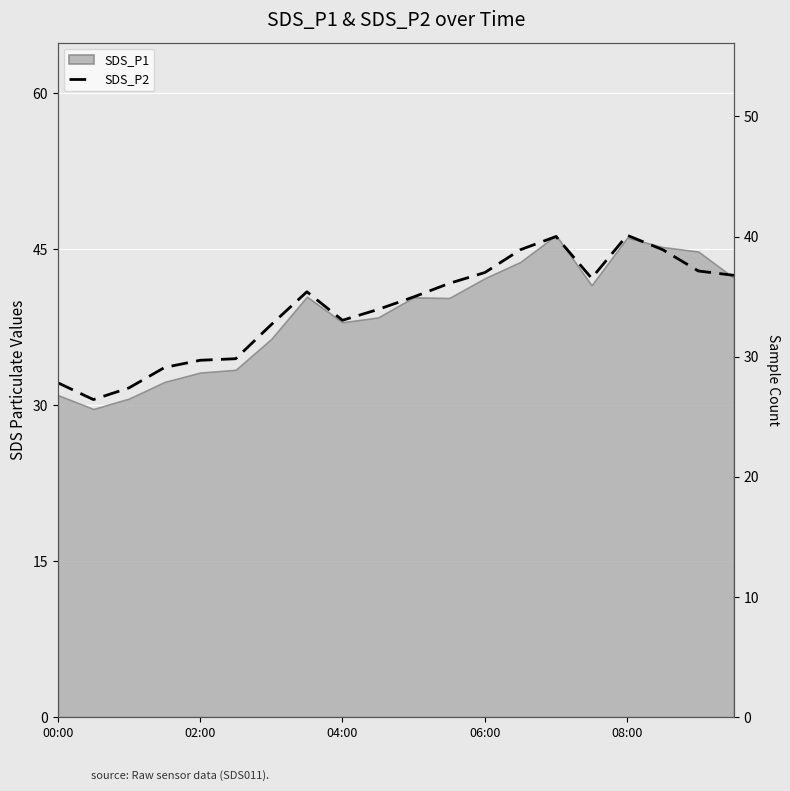

The value at 19 is 53.5. True or false?

False